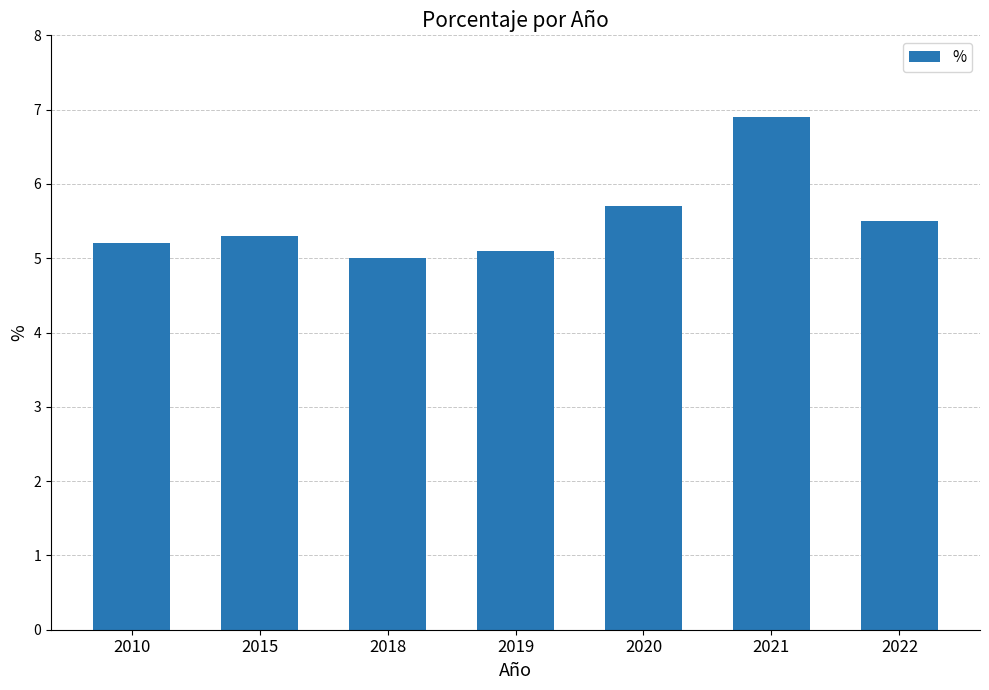

Read the value at 2010.

5.2